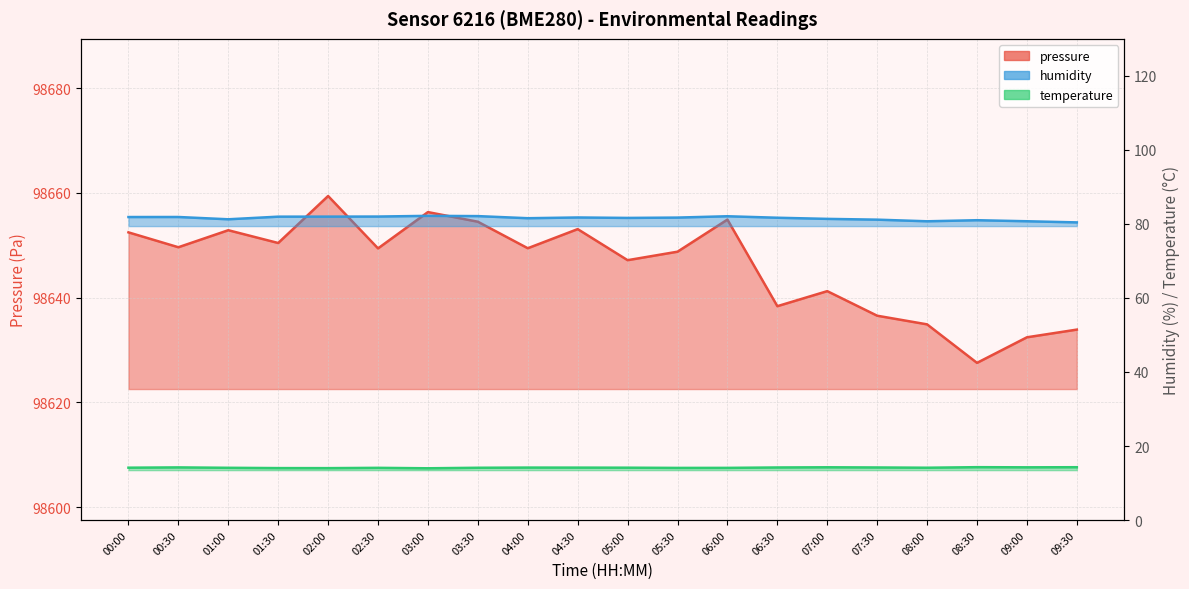

How many lines are shown in the chart?

3